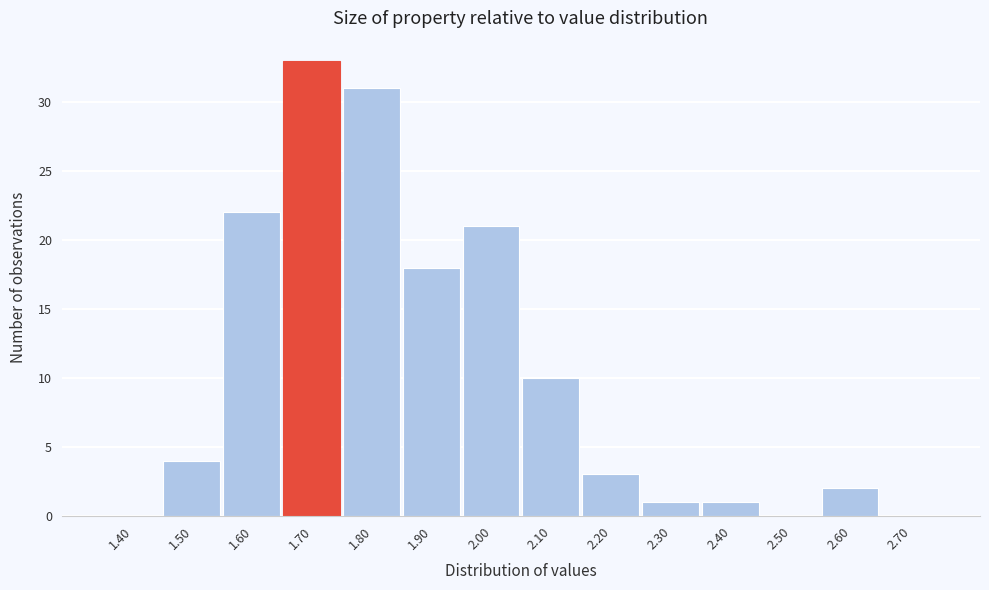

Reading left to right, transcribe all the data shown in this chart.

1.40=0	1.50=4	1.60=22	1.70=33	1.80=31	1.90=18	2.00=21	2.10=10	2.20=3	2.30=1	2.40=1	2.50=0	2.60=2	2.70=0